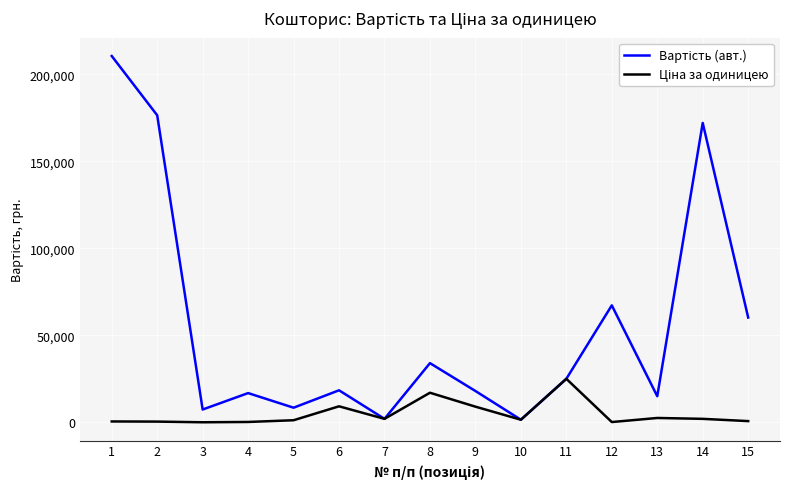

What is the greatest value displayed?

210440.0